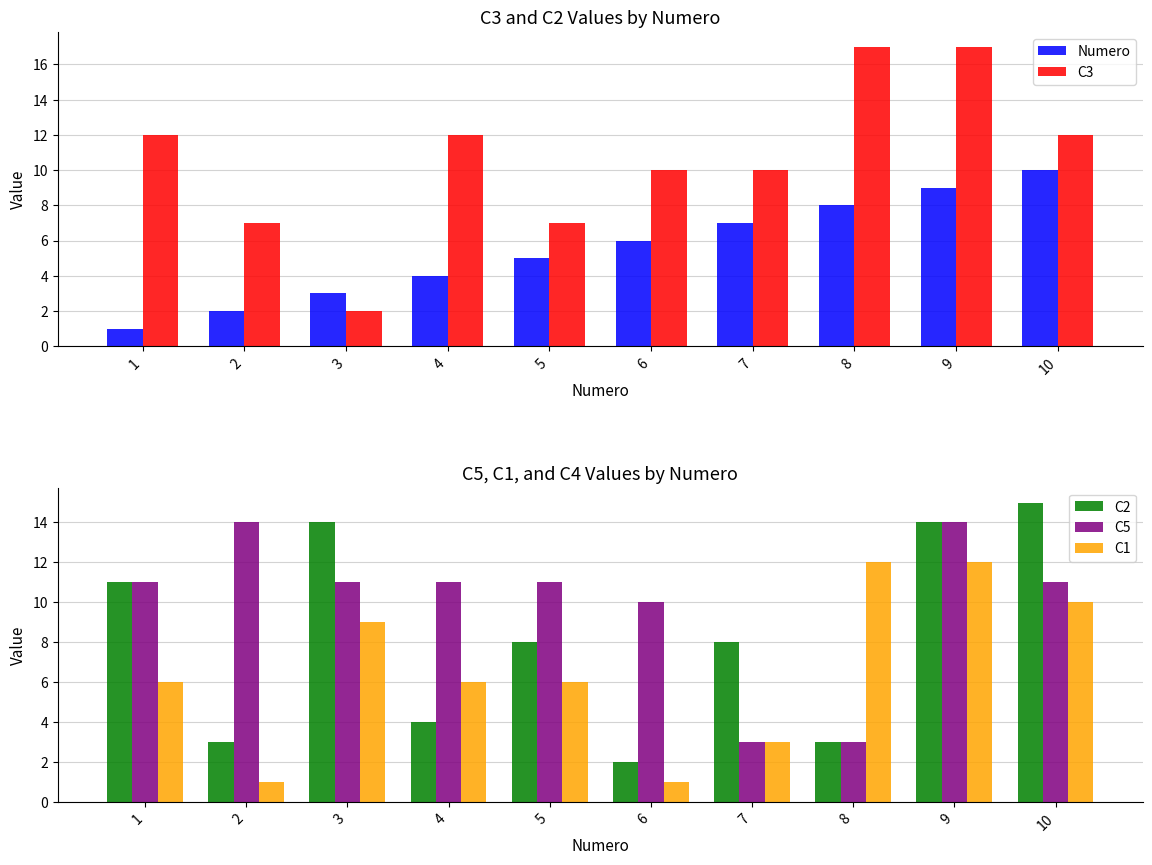

At how many categories does at least one series exceed 8?

10